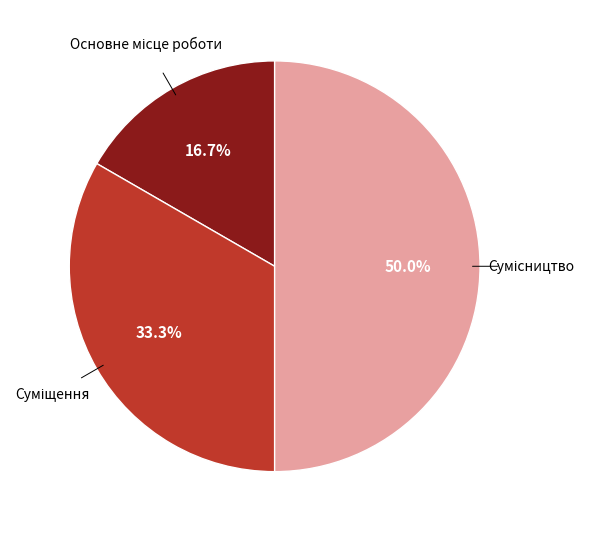

Rank the categories by value from lowest to highest.

Основне місце роботи, Суміщення, Сумісництво